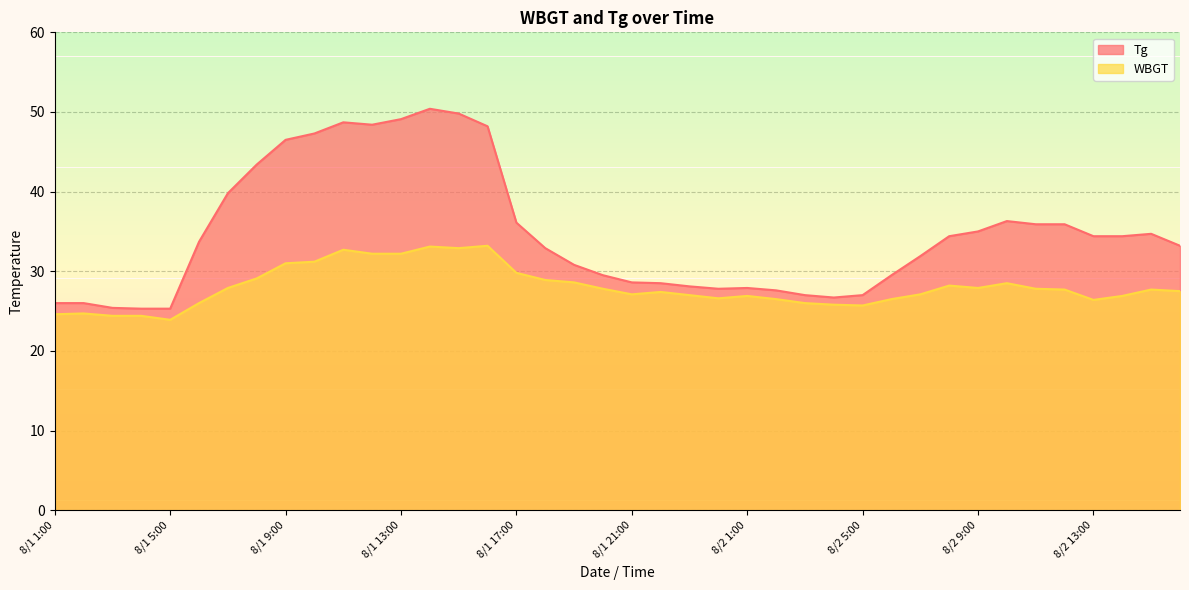

The Tg series shows 26.8 at 8/1 14:00. True or false?

False